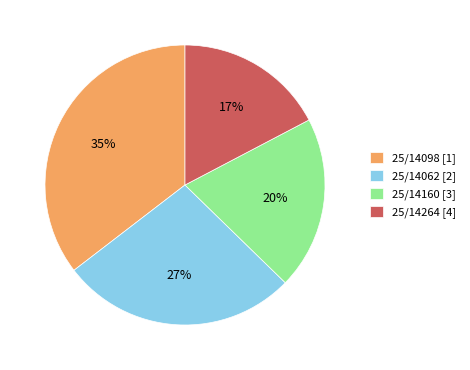

The 25/14062 slice represents 27% of the pie. True or false?

True